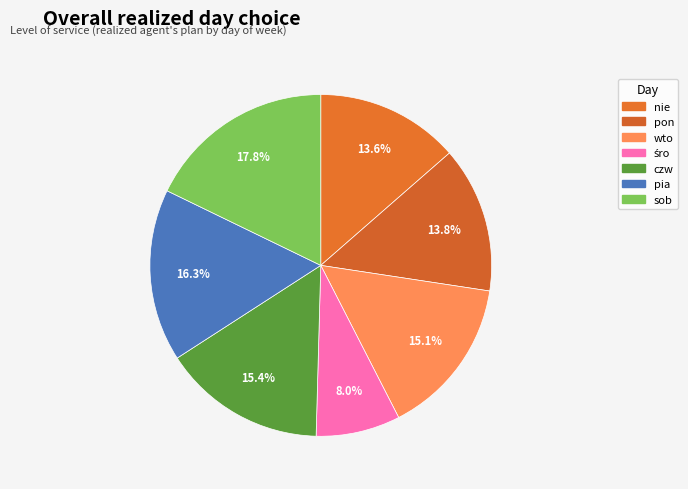

Is pia the majority of the pie?

No